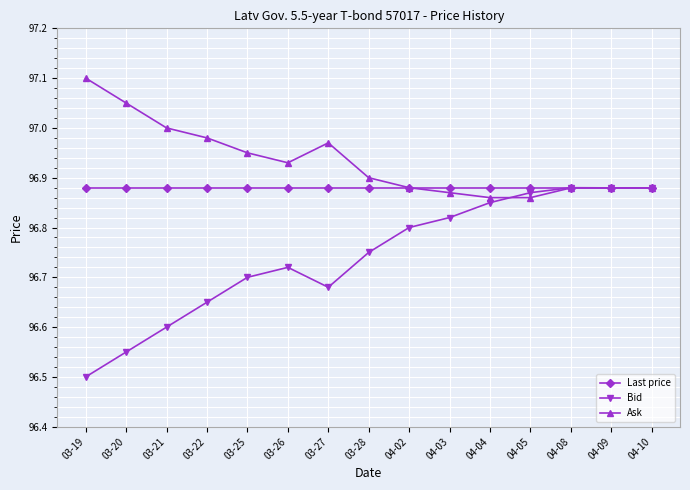

How many data points does each series have?

15